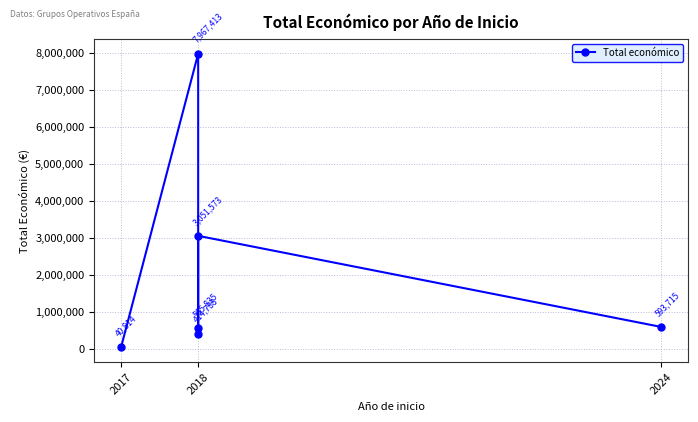

Reading left to right, transcribe all the data shown in this chart.

40814	7967413	414788	565835	3051573	593715